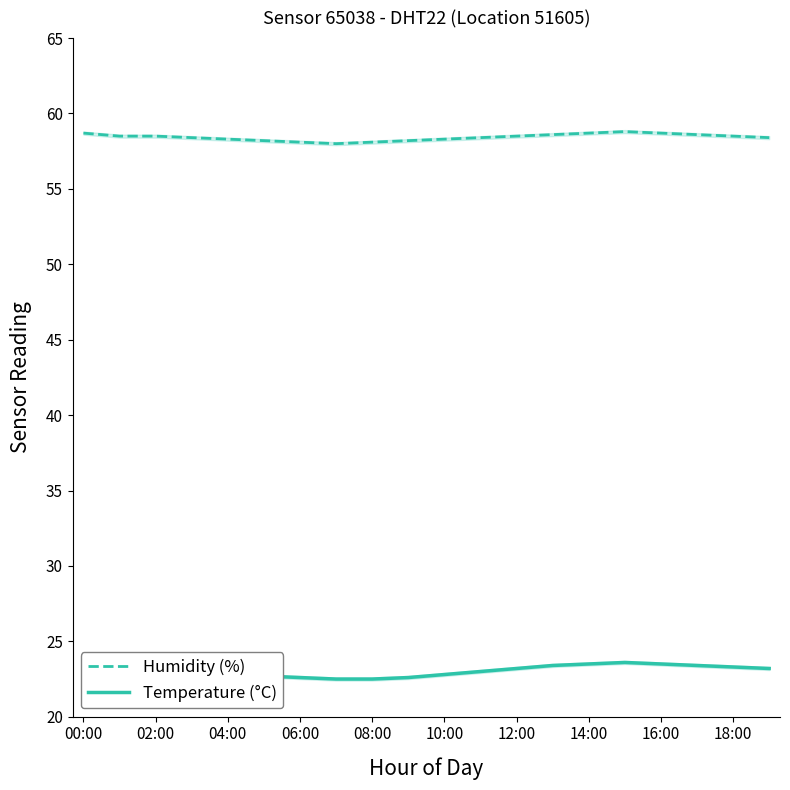

The Humidity (%) series shows 58.7 at 16:00. True or false?

True